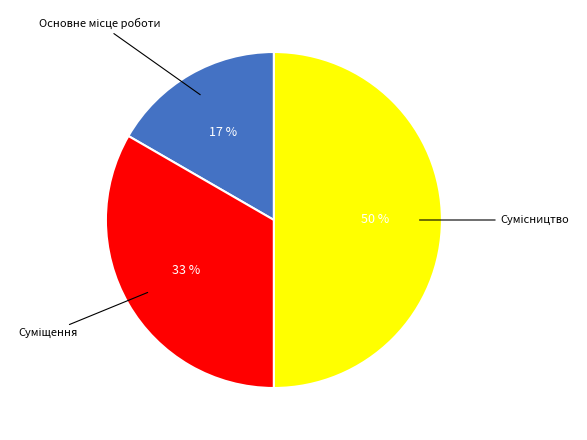

How many segments does this pie chart have?

3